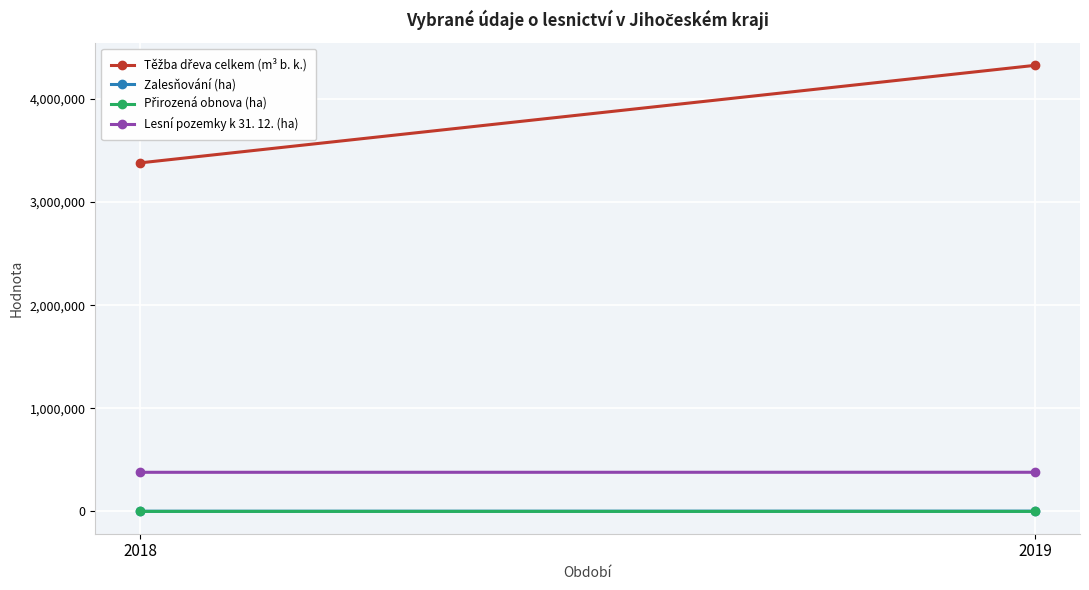

What is the sum of the Zalesňování (ha) values at 2018 and 2019?

5155.5